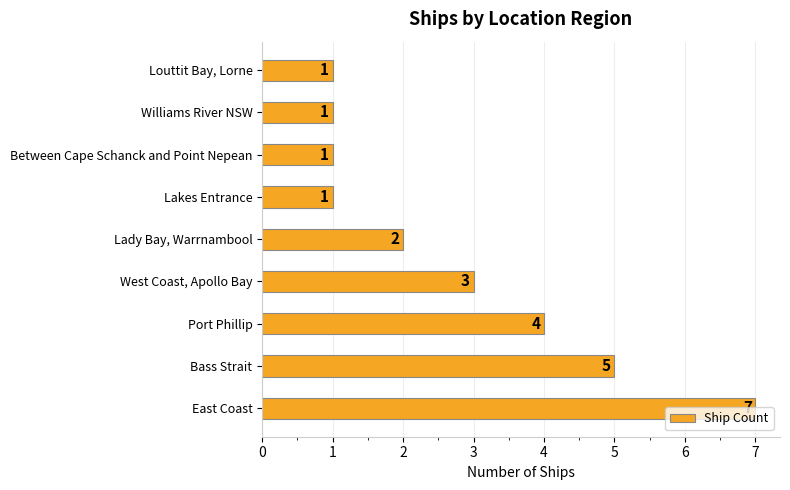

What is the ratio of the value at Port Phillip to the value at East Coast?

0.6